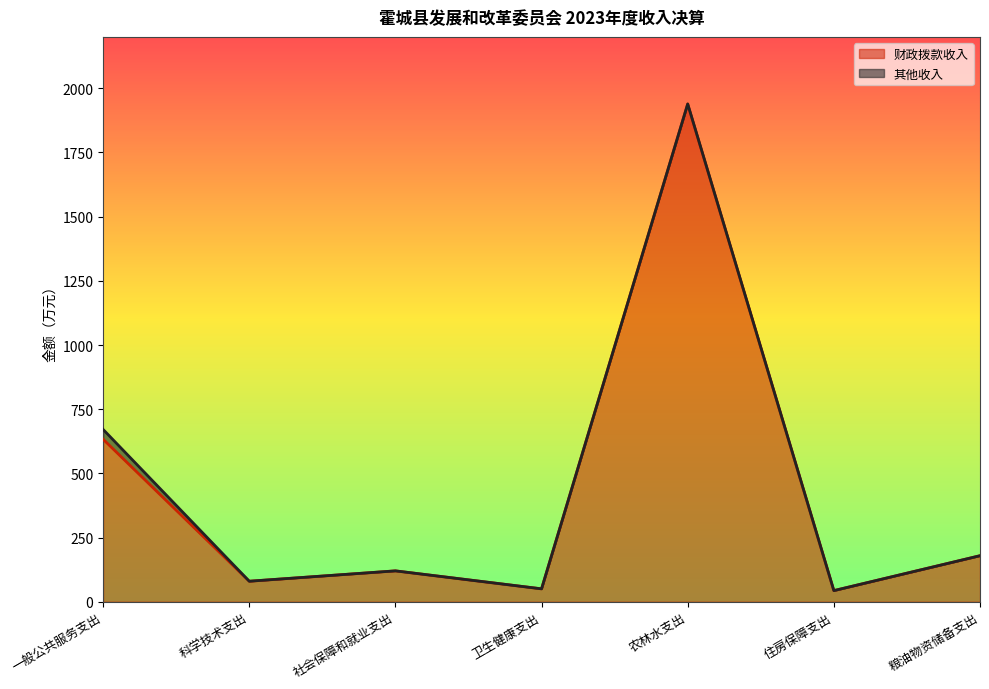

What is the difference between the values at 粮油物资储备支出 and 卫生健康支出?

129.0